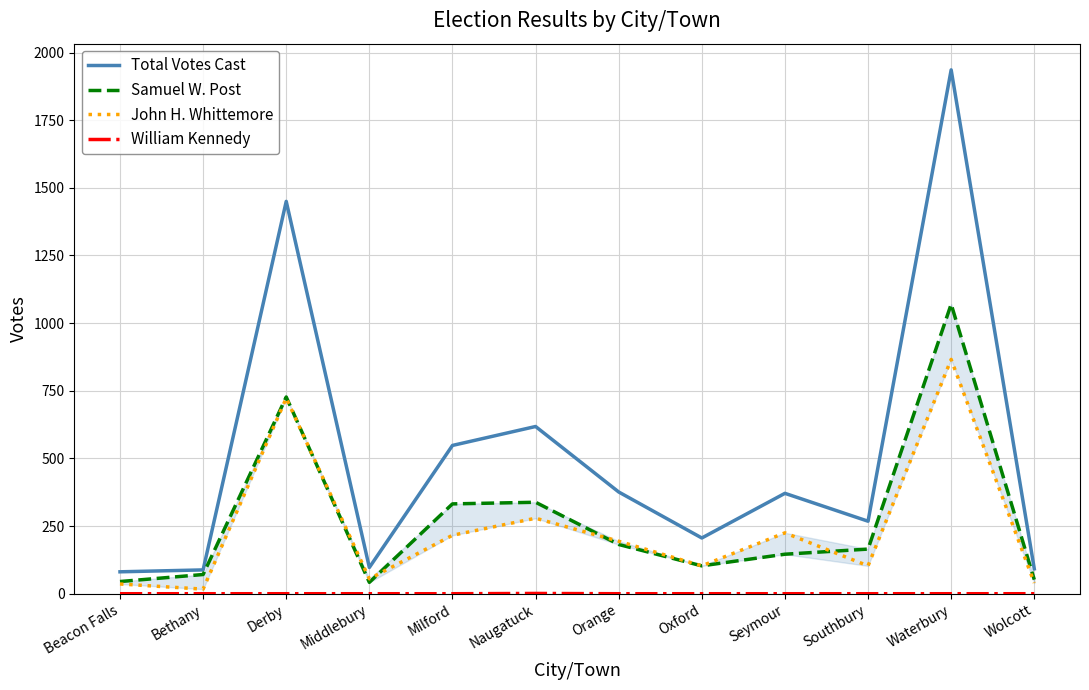

Is this an area chart (filled region under the line)?

No